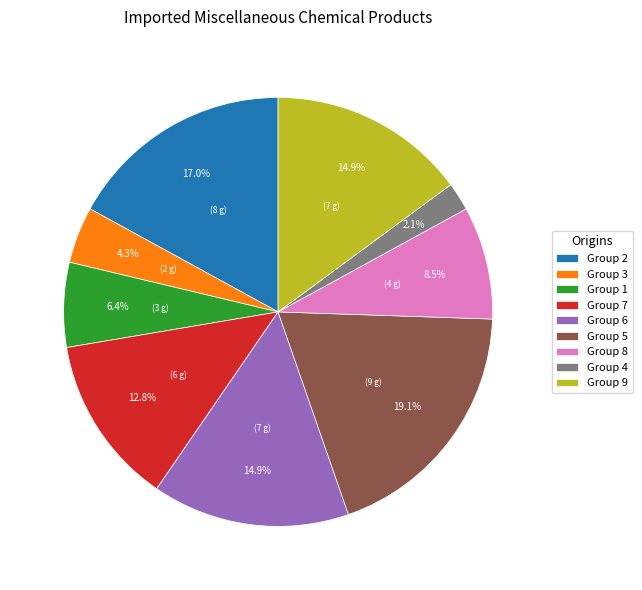

Does Group 9 account for over 50% of the chart?

No